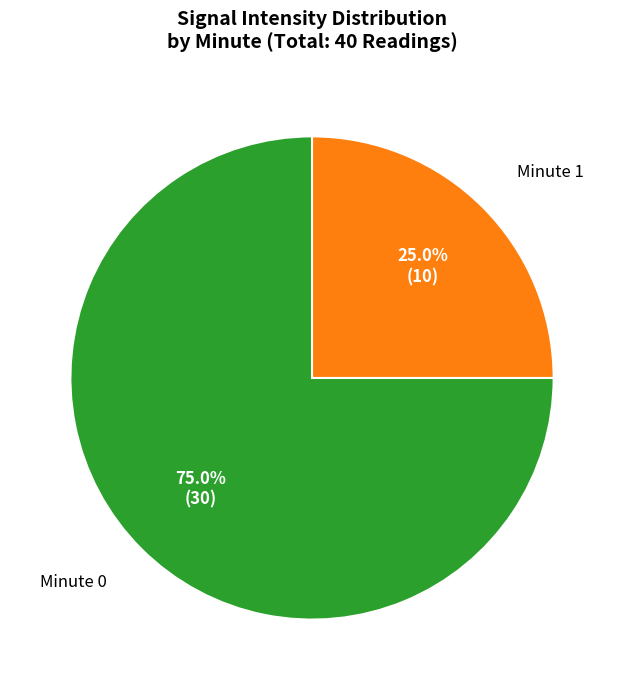

Is there any slice that represents more than half of the pie?

Yes